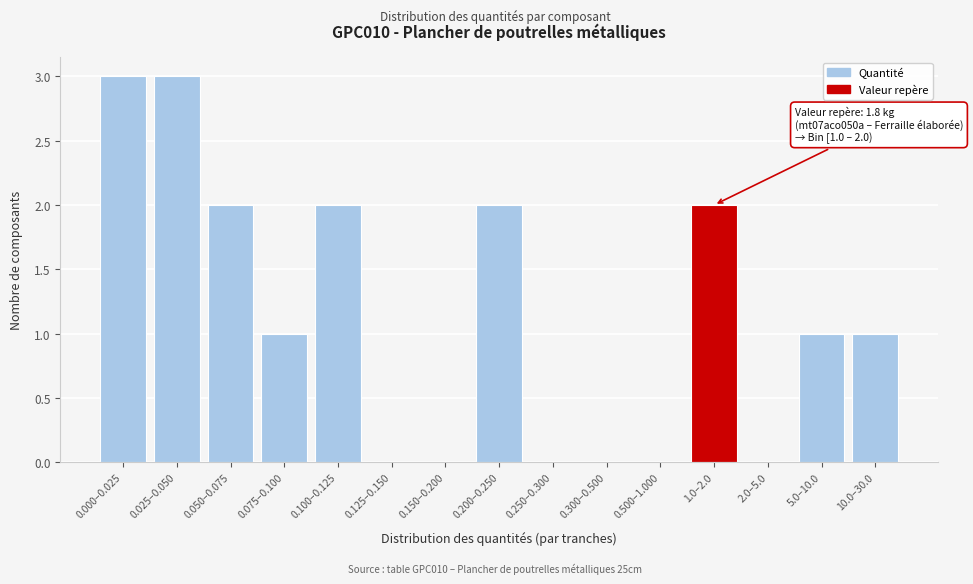

Reading left to right, transcribe all the data shown in this chart.

0.000–0.025=3	0.025–0.050=3	0.050–0.075=2	0.075–0.100=1	0.100–0.125=2	0.125–0.150=0	0.150–0.200=0	0.200–0.250=2	0.250–0.300=0	0.300–0.500=0	0.500–1.000=0	1.0–2.0=2	2.0–5.0=0	5.0–10.0=1	10.0–30.0=1